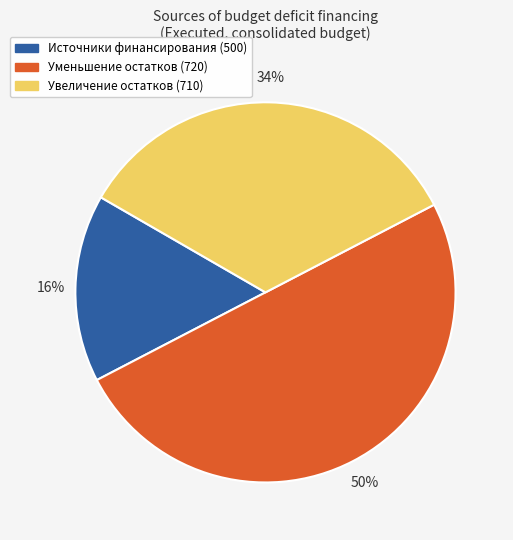

To the nearest percent, what is the average slice percentage?

33%